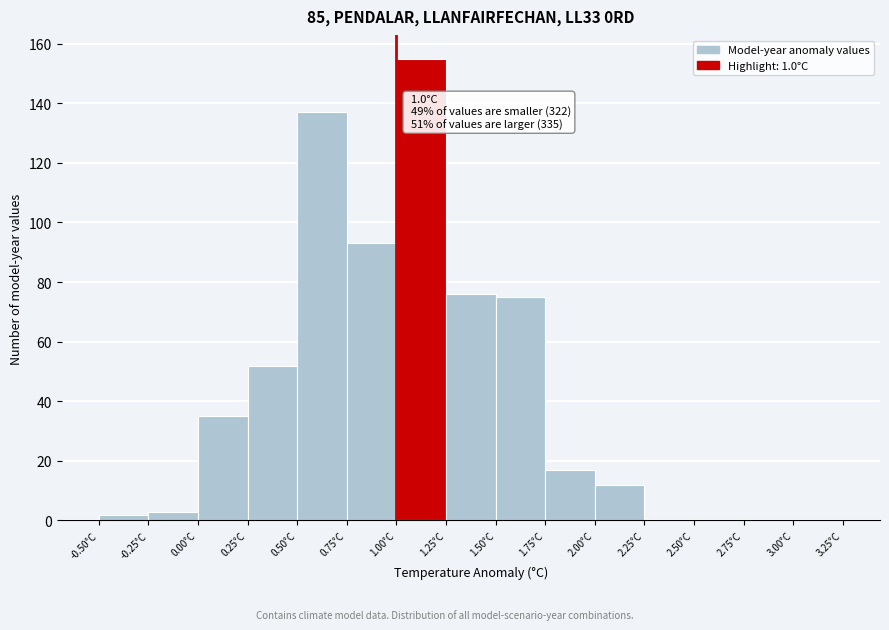

Which range on the x-axis has the tallest bar?

1.00 to 1.25